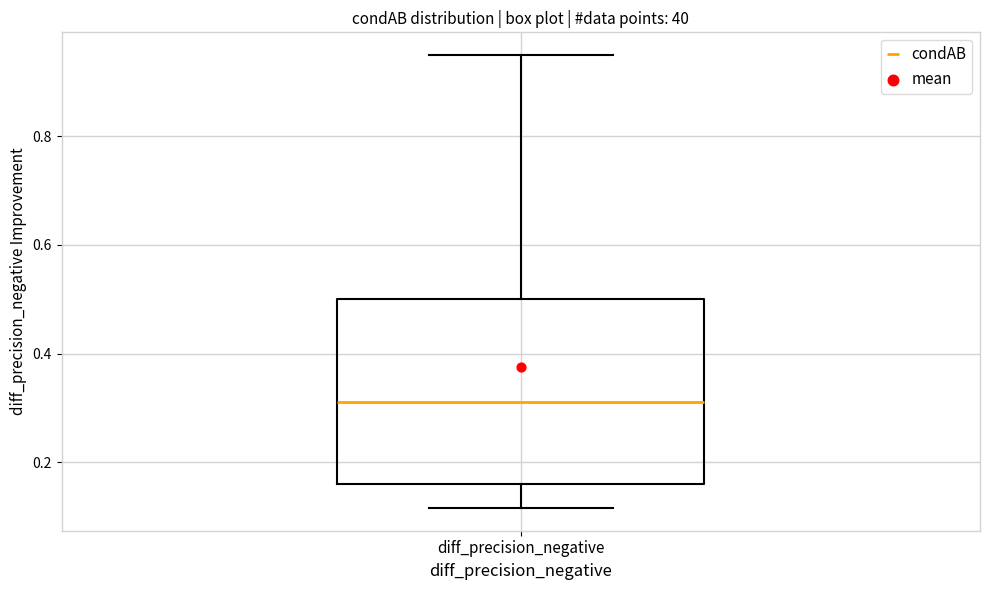

Transcribe this box plot: give where the median line is, the range the box spans, and where the two whiskers end, as read against the y-axis. The values are not printed on the chart, so give them approximately, as read against the axis.

median 0.32, box 0.16 to 0.50, whiskers 0.12 to 0.96